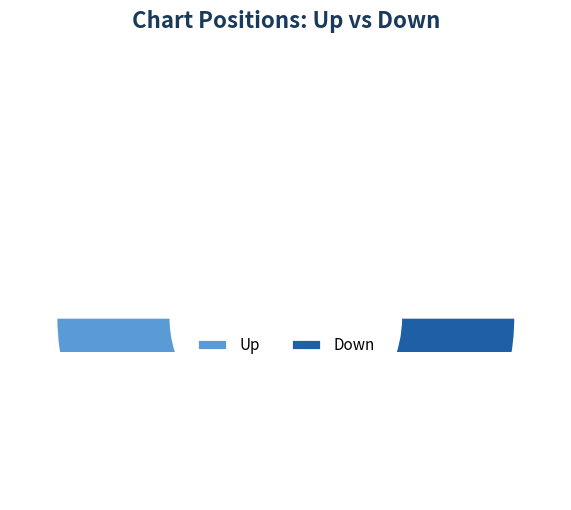

Combined, what portion of the pie is up and down?

100.0%